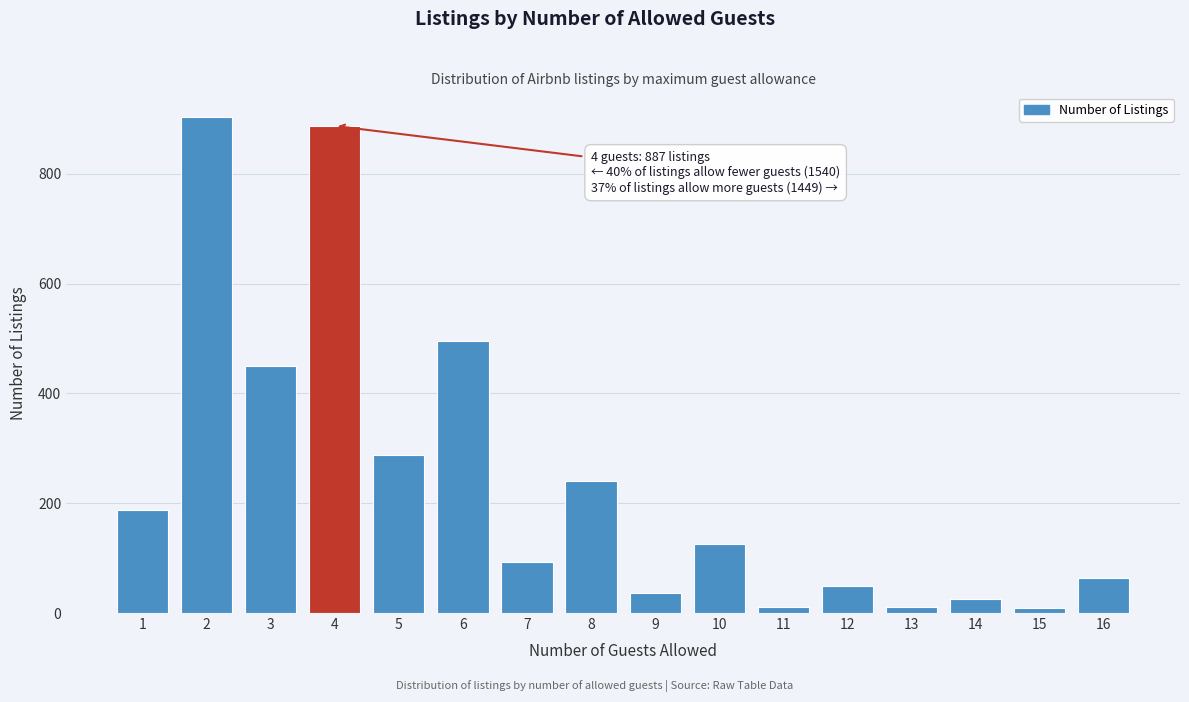

Is it true that the value at 7 is 93?

True